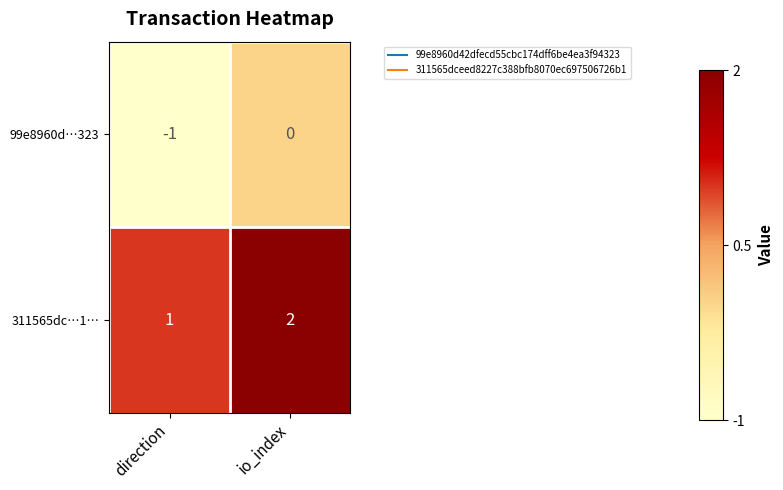

The value of 311565dc…1… at direction is 1. True or false?

True